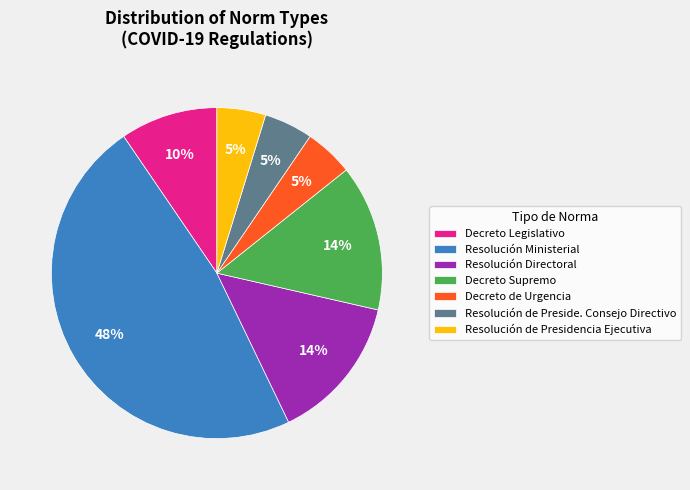

How many slices are in this pie chart?

7